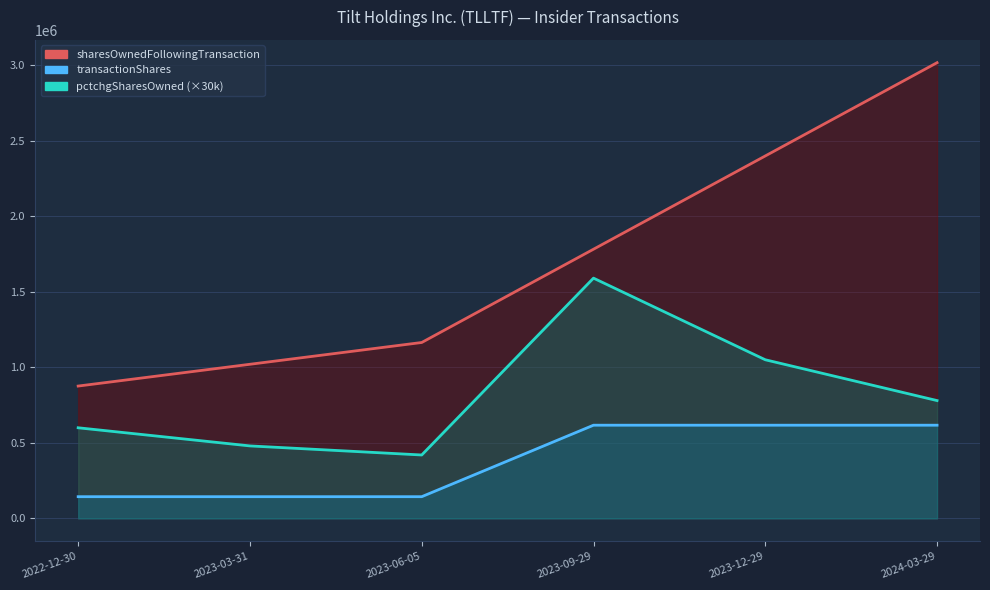

At which category is the sum across all series the highest?

2024-03-29